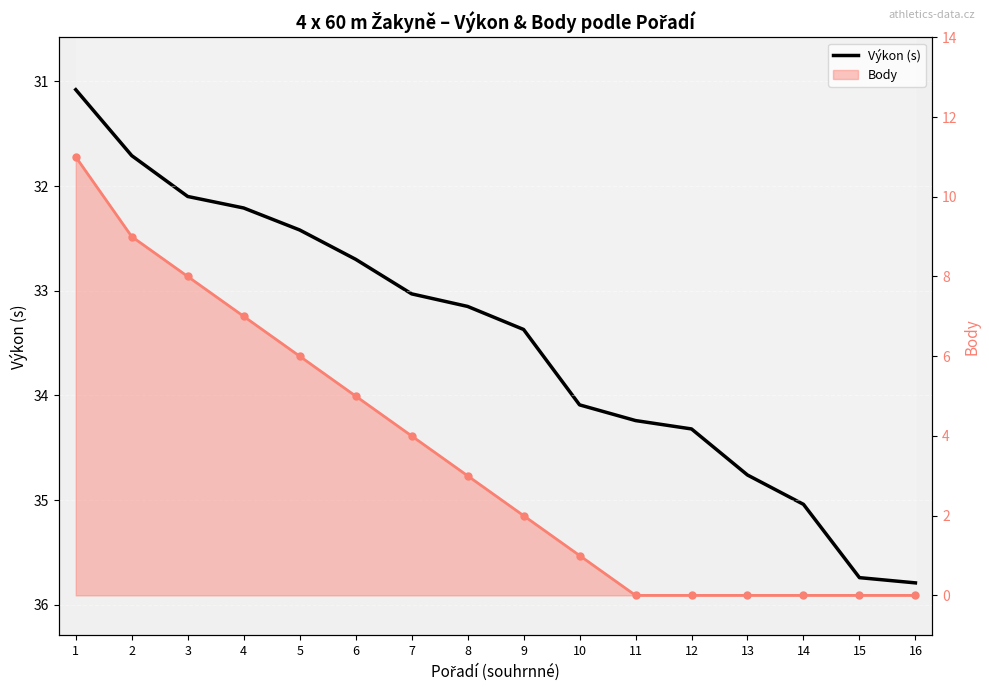

What are all the series names shown in the legend?

Výkon (s), Body